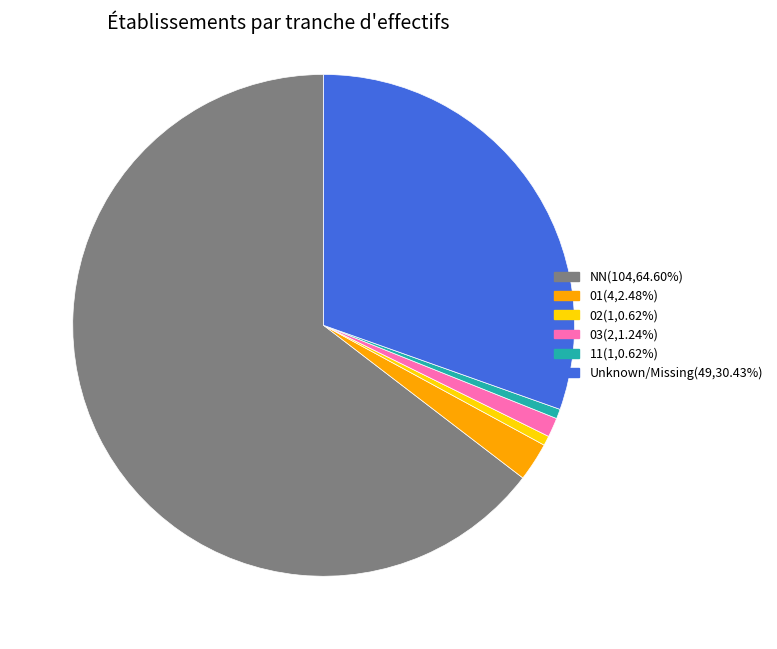

Count the number of slices in the pie.

6